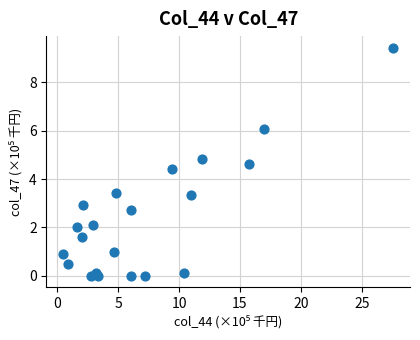

What Y value in the scatter plot is closest to 4?

4.4